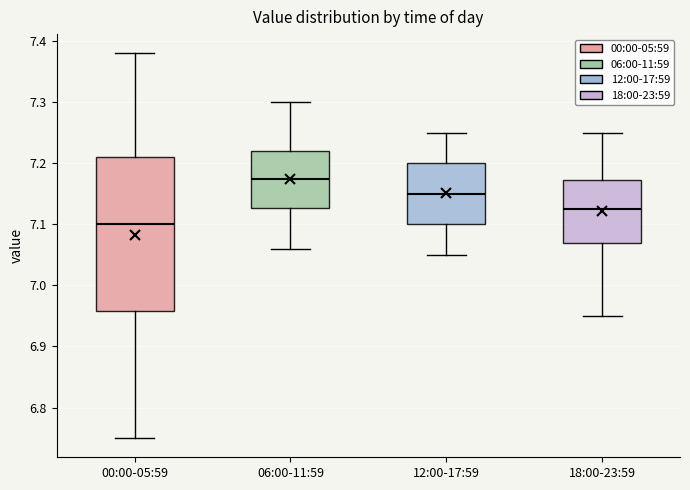

Reading left to right, read every box against the y-axis: the position of its median line, the range the box covers, and the ends of its whiskers. The values are not printed on the chart, so give them approximately, as read against the axis.

00:00-05:59: median 7.10, box 6.96 to 7.21, whiskers 6.75 to 7.38
06:00-11:59: median 7.18, box 7.13 to 7.22, whiskers 7.06 to 7.30
12:00-17:59: median 7.15, box 7.10 to 7.20, whiskers 7.05 to 7.25
18:00-23:59: median 7.13, box 7.07 to 7.17, whiskers 6.95 to 7.25